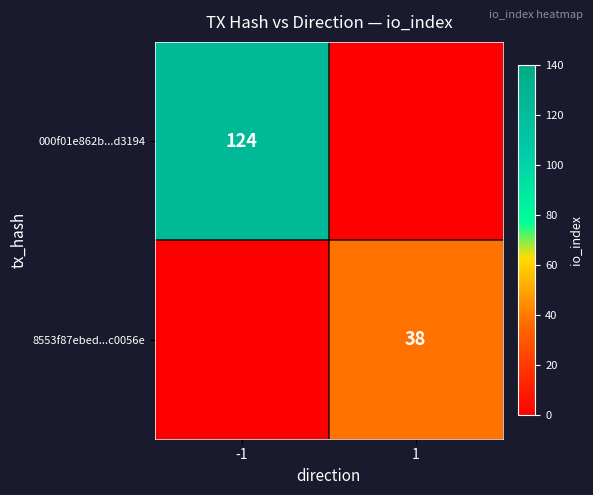

The 000f01e862b...d3194 series shows 124 at -1. True or false?

True